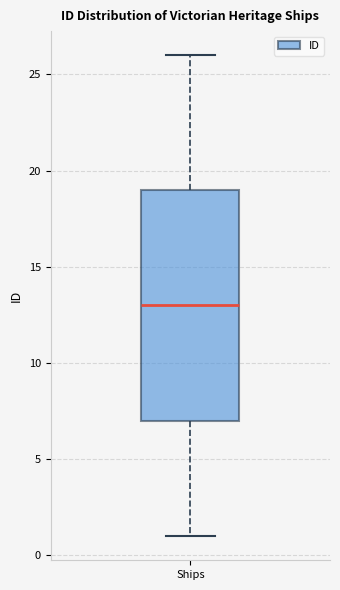

Read this box plot against the y-axis: the position of the median line, the range covered by the box, and the ends of both whiskers. The values are not printed on the chart, so give them approximately, as read against the axis.

median 13, box 7 to 19, whiskers 1 to 26